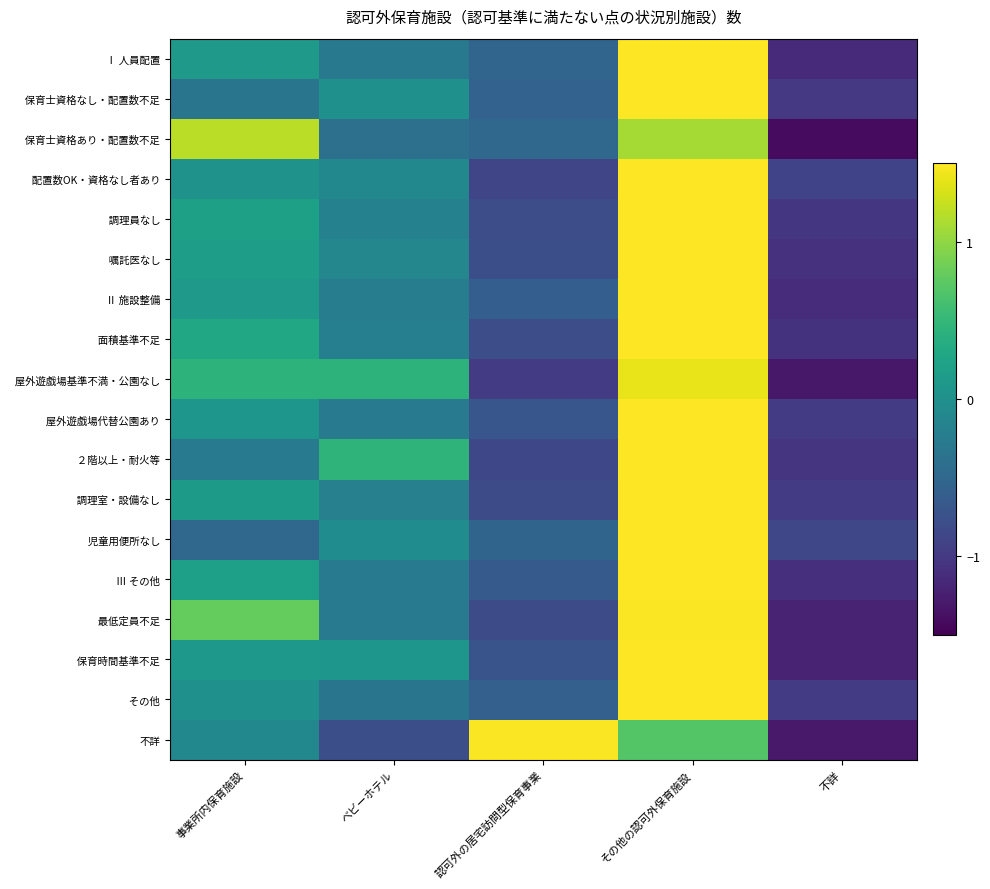

What is the spread (max minus min) of values at ベビーホテル?

1.2